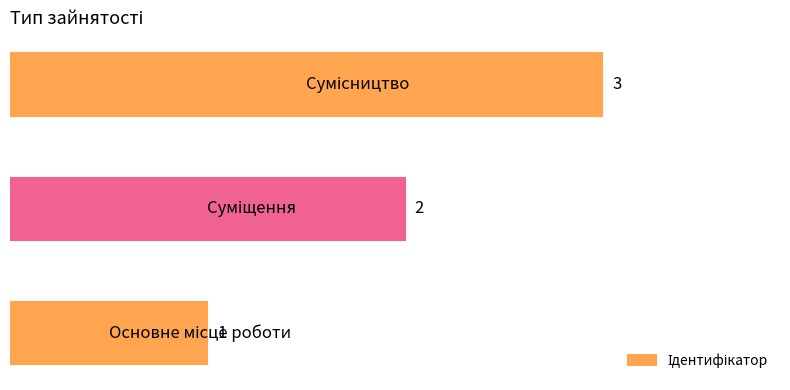

What is the greatest value displayed?

3